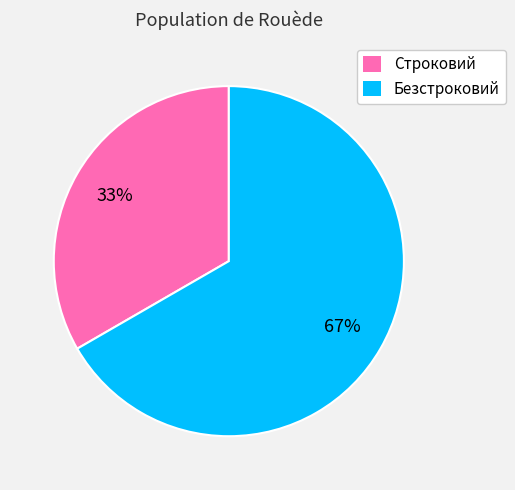

Which has a higher value, Безстроковий or Строковий?

Безстроковий